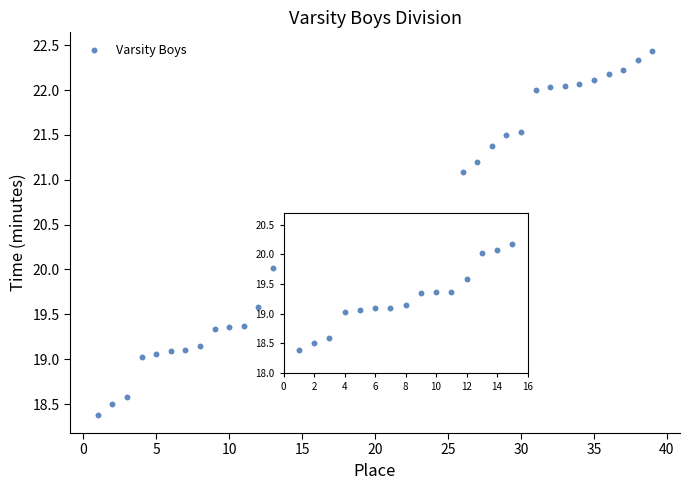

What is the range of X values (max minus min)?

38.0